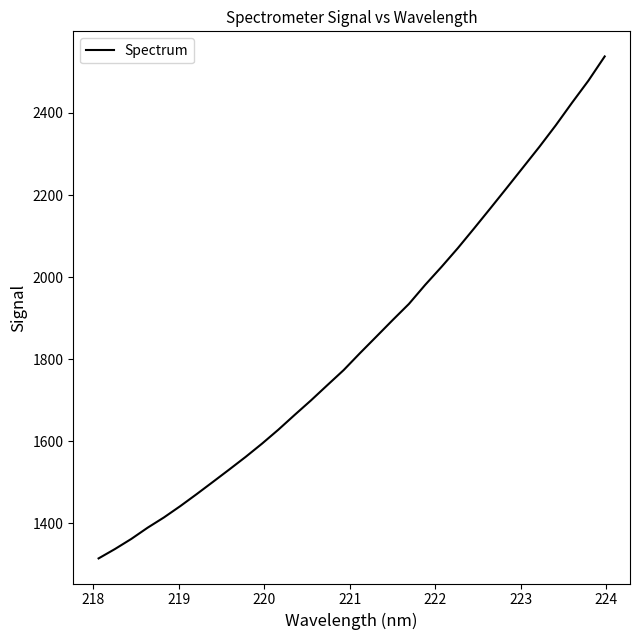

True or false: the data has more than 2 interior local peaks.

False